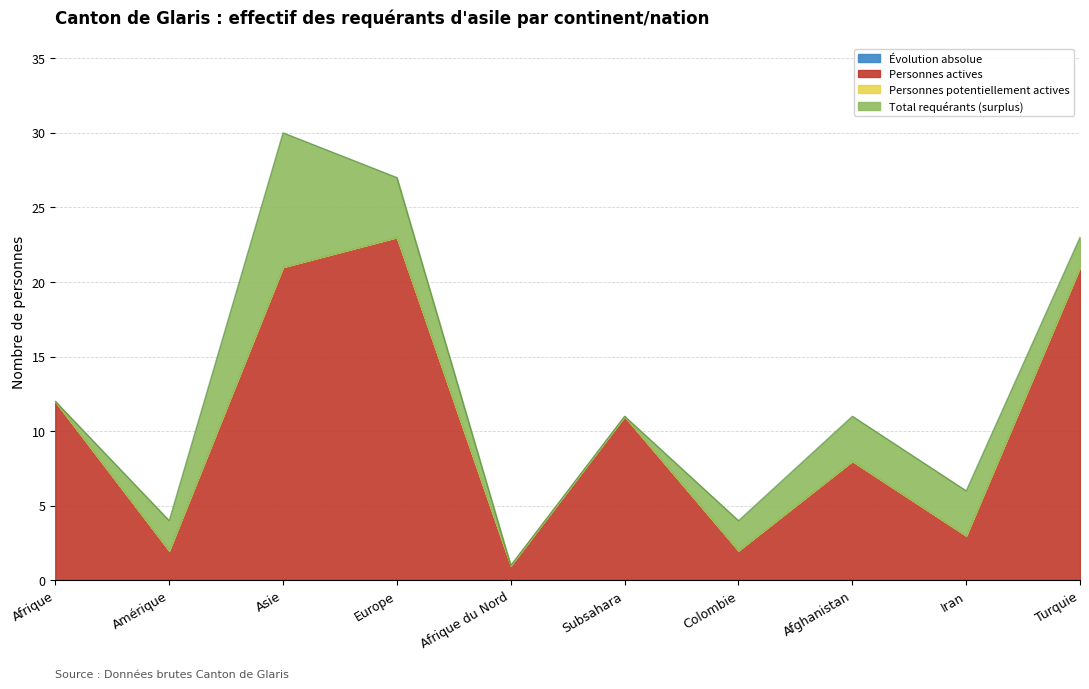

In Personnes potentiellement actives, how many points are lower than both neighbors (excluding endpoints)?

4